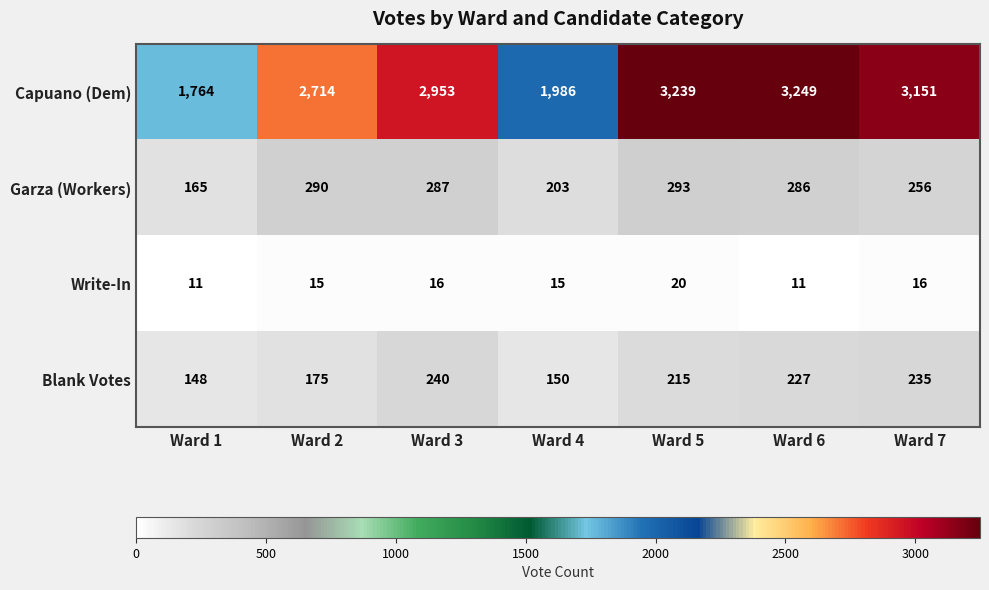

The value of Blank Votes at Ward 6 is 331. True or false?

False